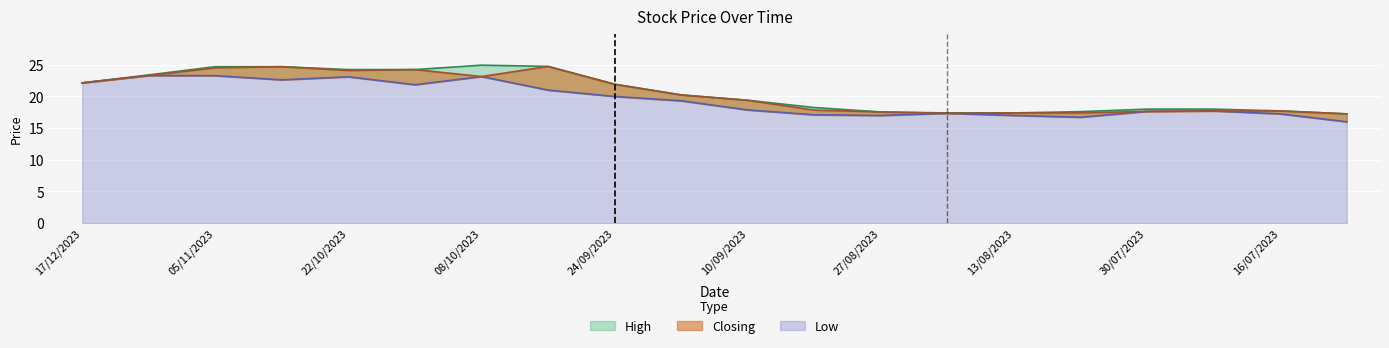

How many lines are shown in the chart?

3